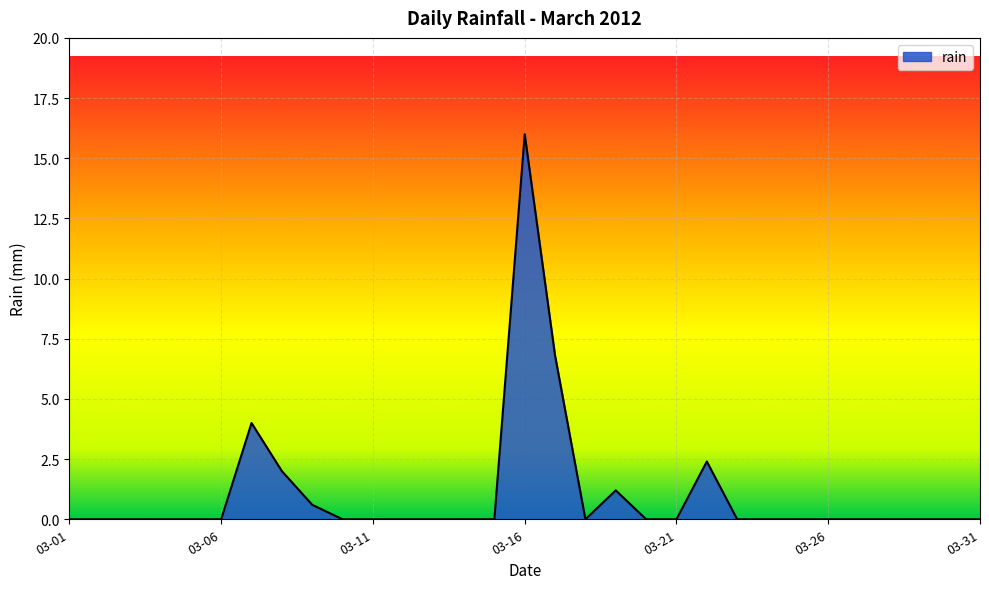

What is the greatest value displayed?

16.0